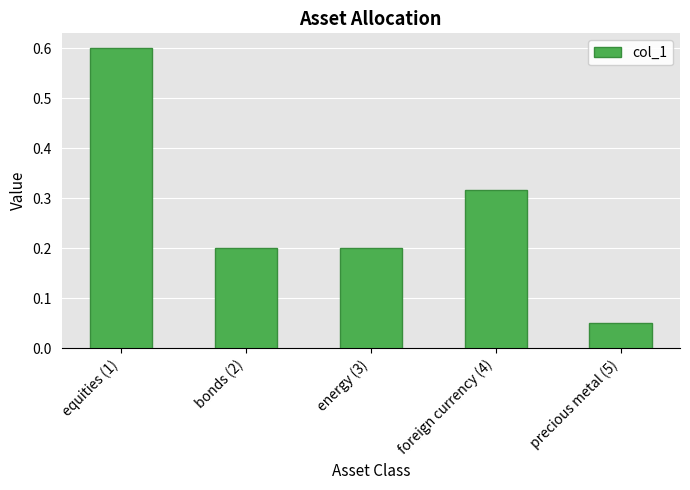

At which label is the value closest to 0?

precious metal (5)